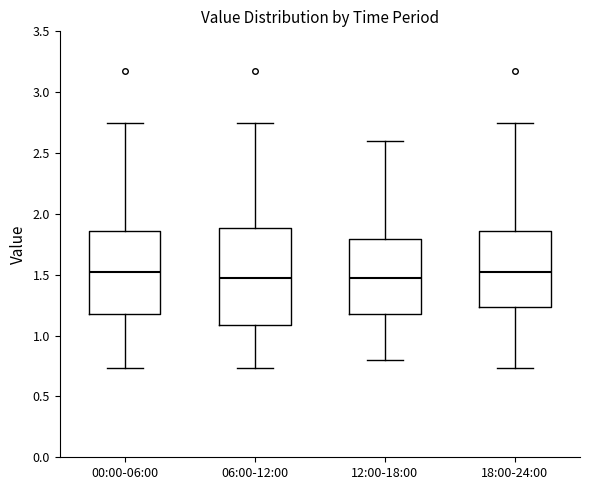

Reading left to right, transcribe this box plot: for each box, give where its median line is, the range the box spans, and where its two whiskers end, as read against the y-axis. The values are not printed on the chart, so give them approximately, as read against the axis.

00:00-06:00: median 1.55, box 1.20 to 1.85, whiskers 0.75 to 2.75
06:00-12:00: median 1.50, box 1.10 to 1.90, whiskers 0.75 to 2.75
12:00-18:00: median 1.50, box 1.20 to 1.80, whiskers 0.80 to 2.60
18:00-24:00: median 1.55, box 1.25 to 1.85, whiskers 0.75 to 2.75